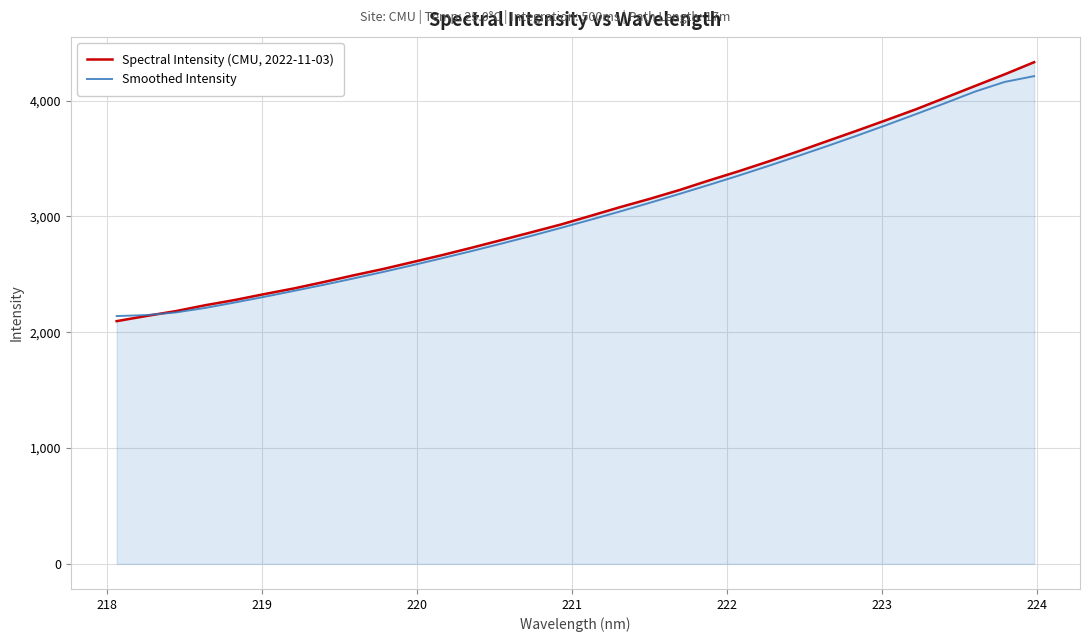

Which series has the largest range (max minus min)?

Spectral Intensity (CMU, 2022-11-03)